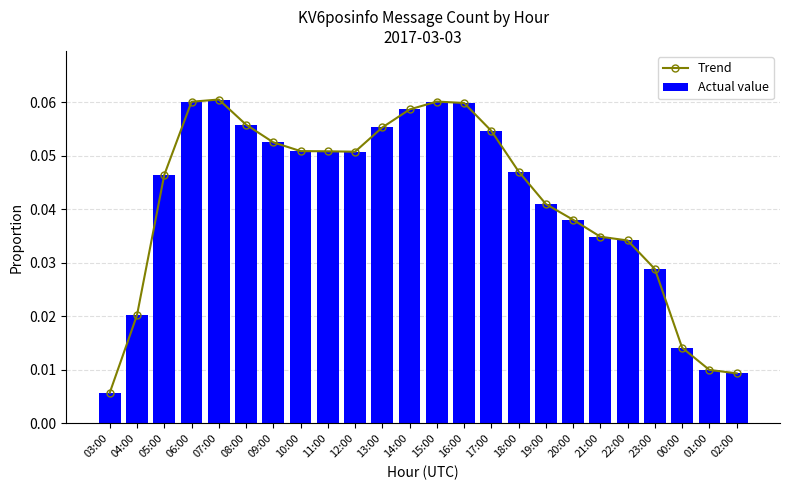

Which has a higher value, 17:00 or 13:00?

13:00